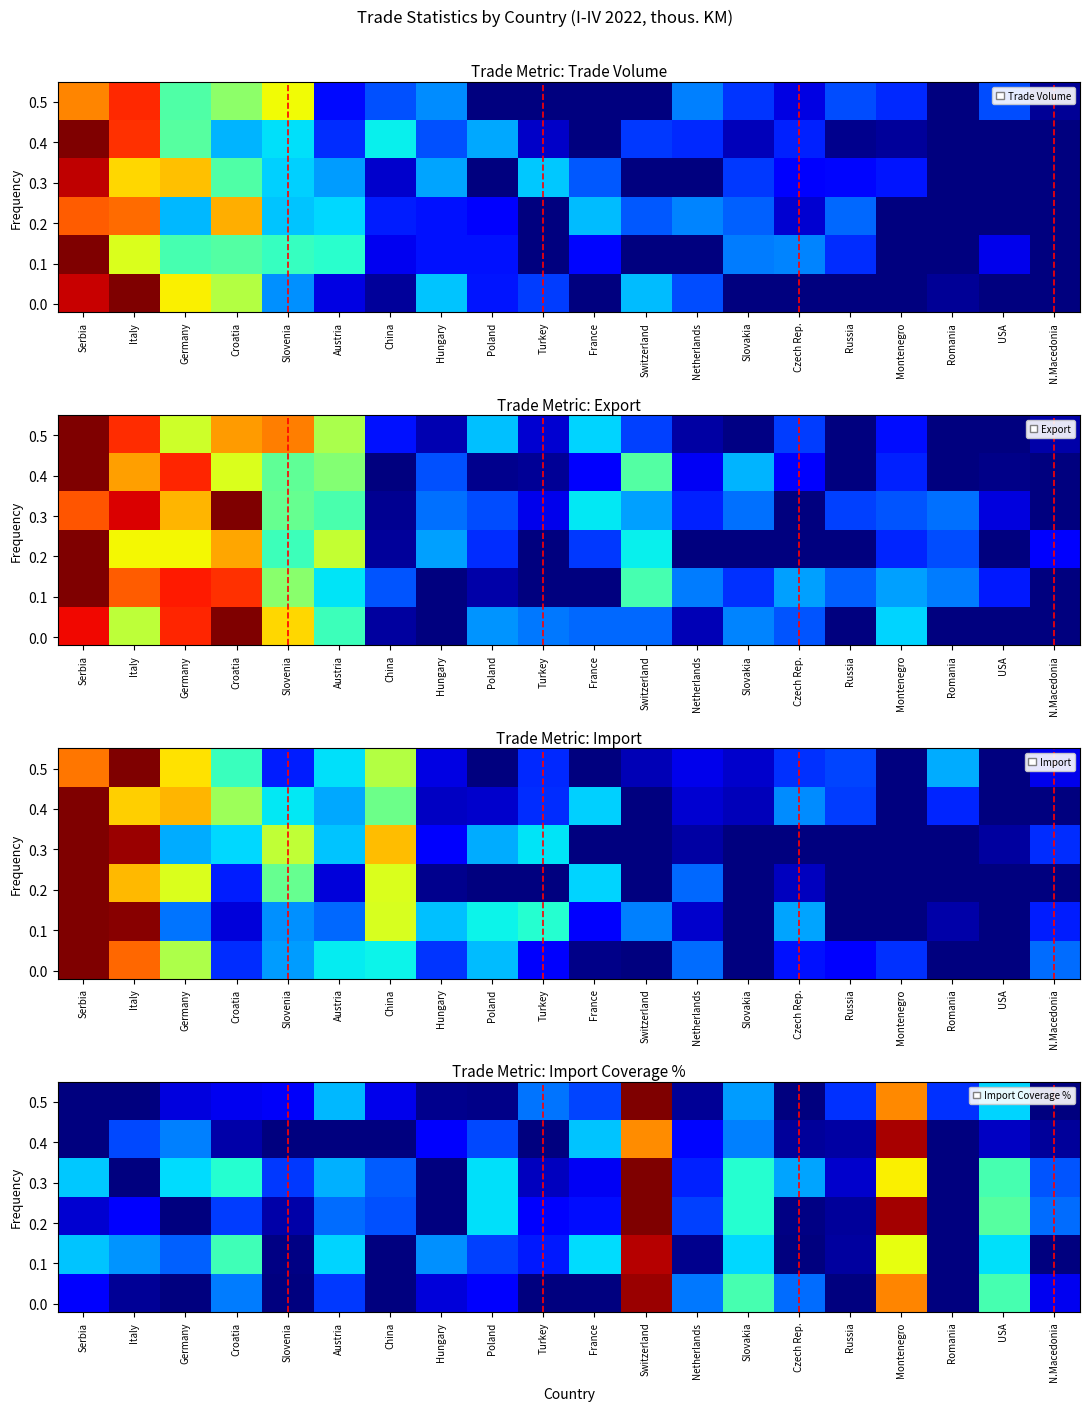

What is the total value across all series at Croatia?

1.4